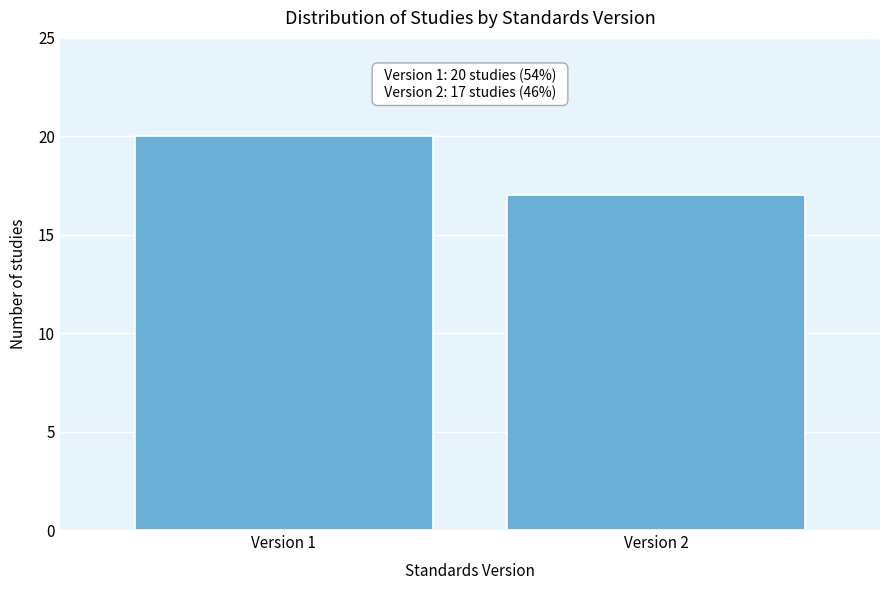

Reading left to right, extract all data points from this chart.

Version 1=20	Version 2=17